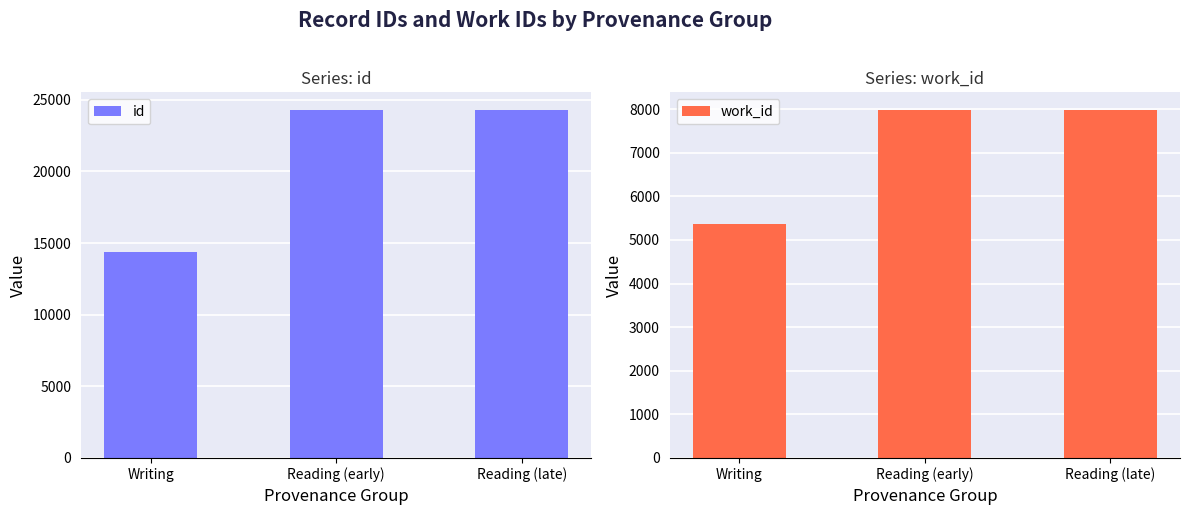

What are all the series names shown in the legend?

id, work_id